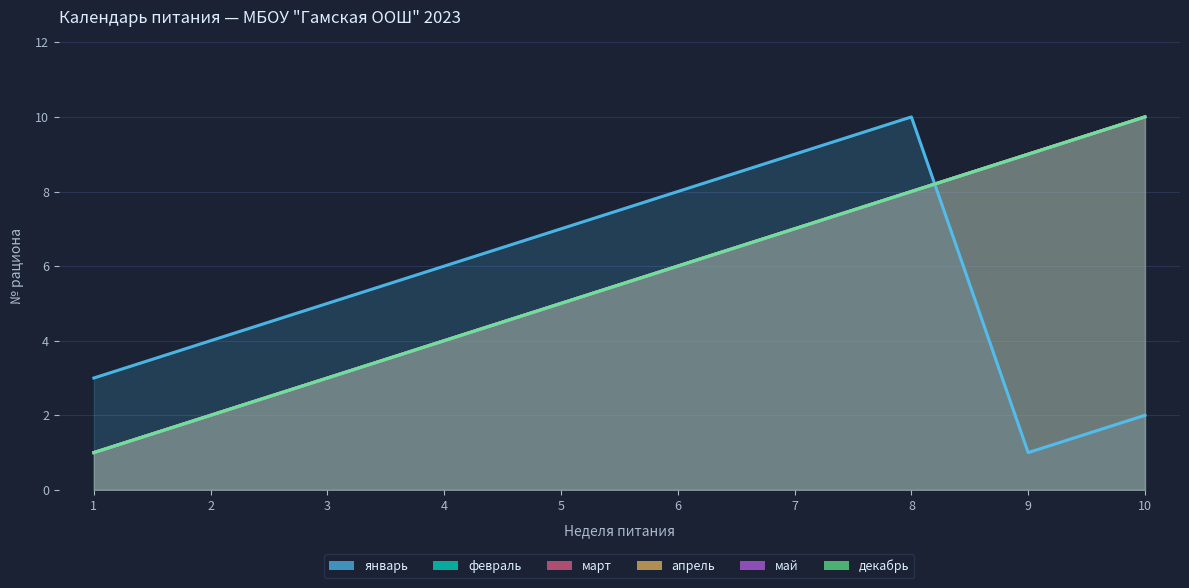

What are all the series names shown in the legend?

январь_line, февраль_line, март_line, апрель_line, май_line, декабрь_line